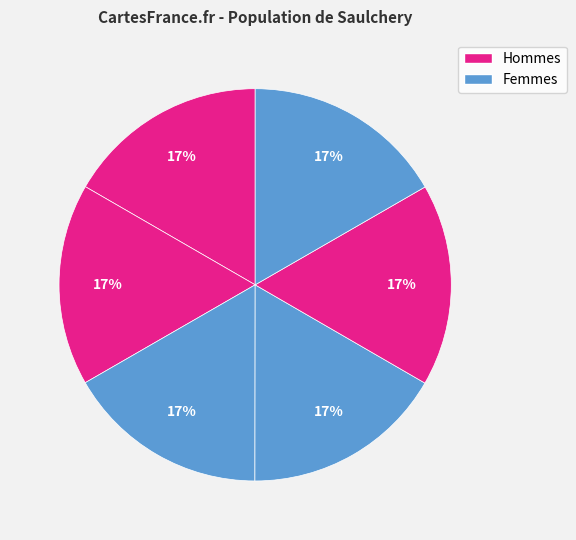

To the nearest percent, what is the average slice percentage?

17%